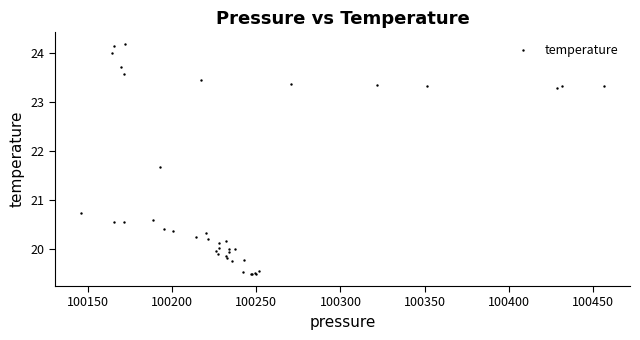

What Y value in the scatter plot is closest to 21?

20.7